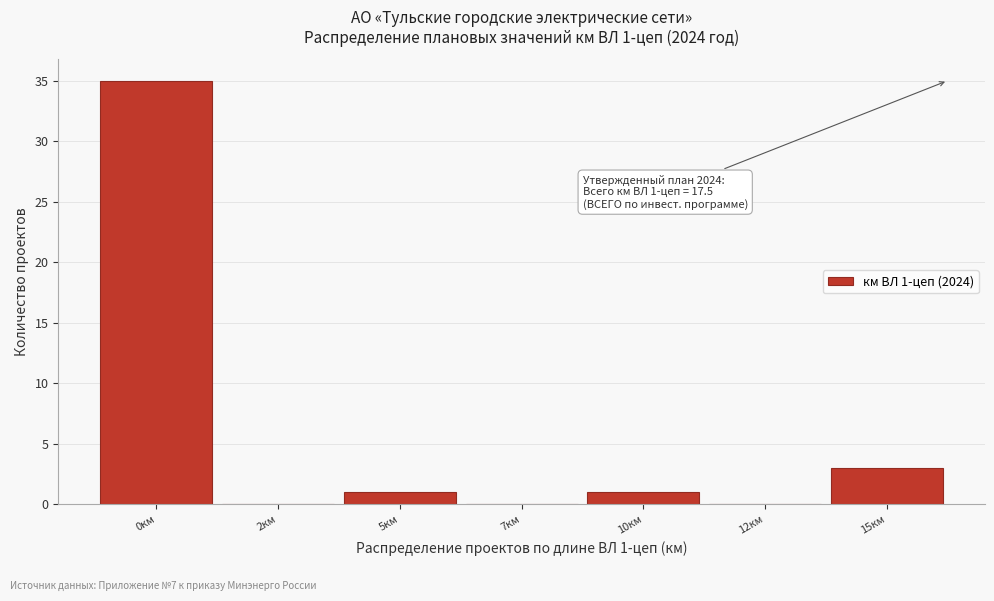

Reading left to right, list all the values displayed in this chart.

0км=35	2км=0	5км=1	7км=0	10км=1	12км=0	15км=3